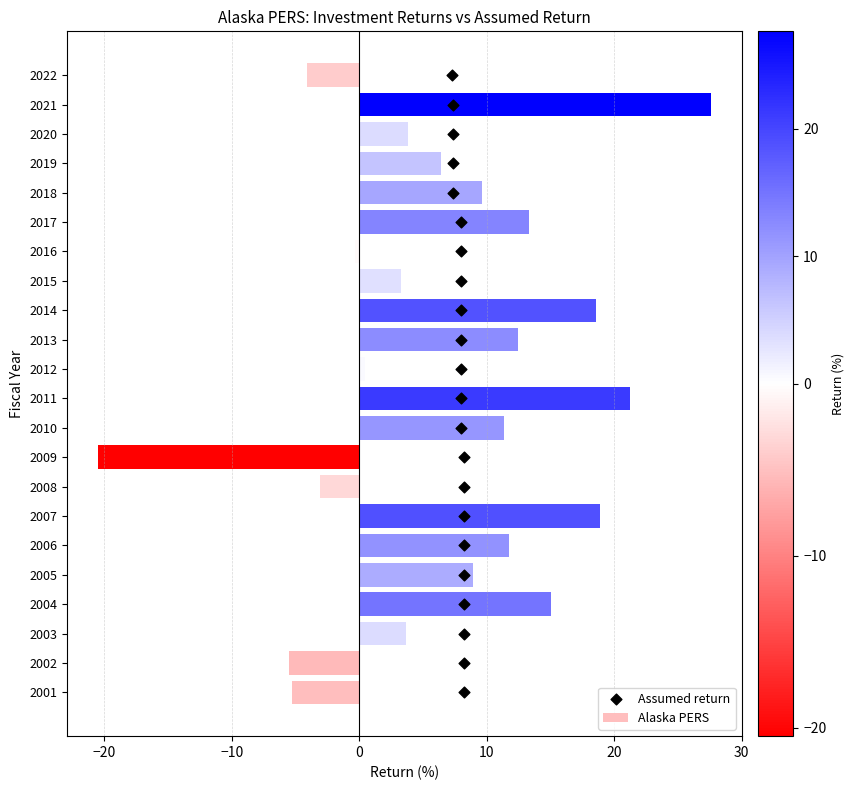

Which series reaches the minimum Y coordinate?

Alaska PERS